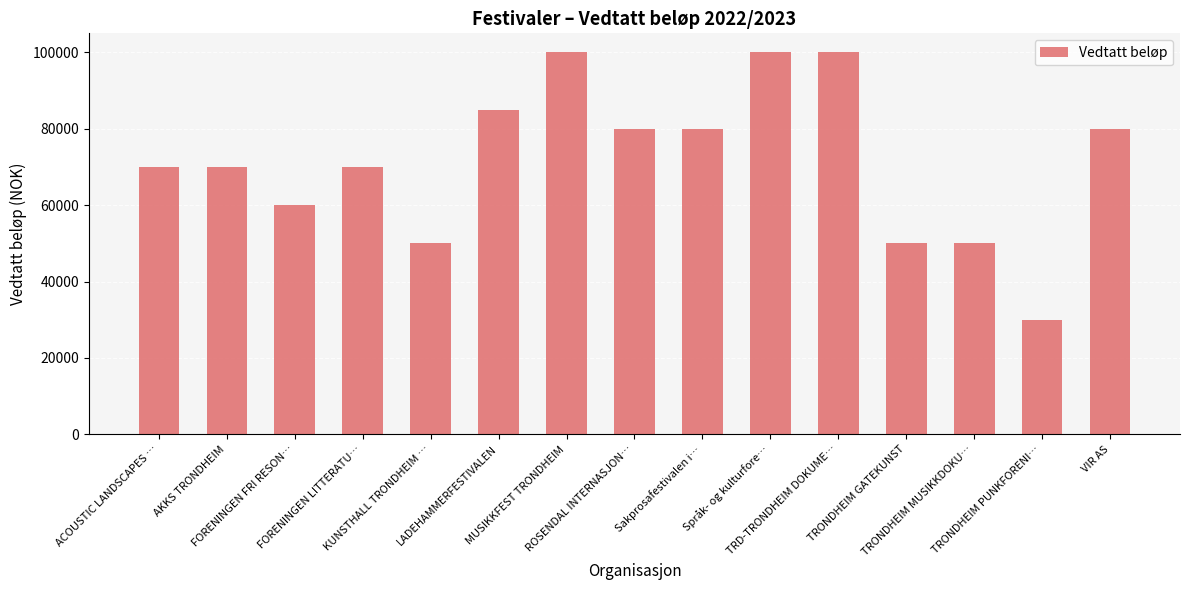

What is the value of the 4th bar from the left?

70000